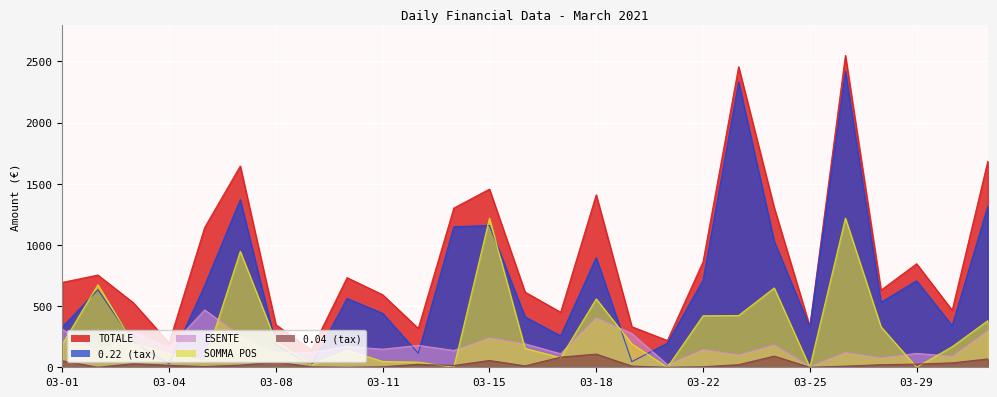

The SOMMA POS GIORNALIERA series shows 0.0 at 03-20. True or false?

True